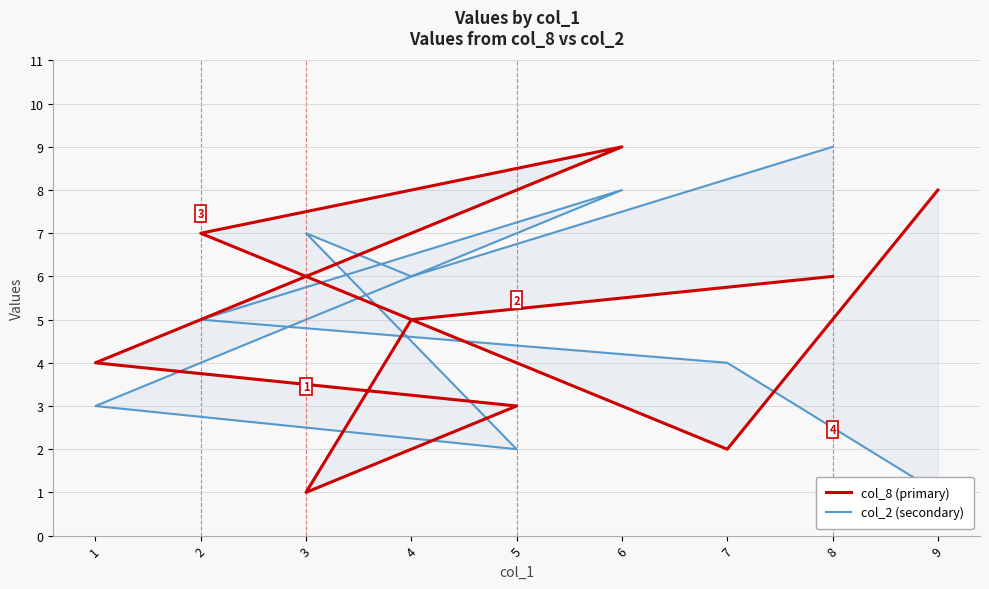

Is the value of col_2 (secondary) at 4 greater than the value of col_8 (primary) at 7?

Yes